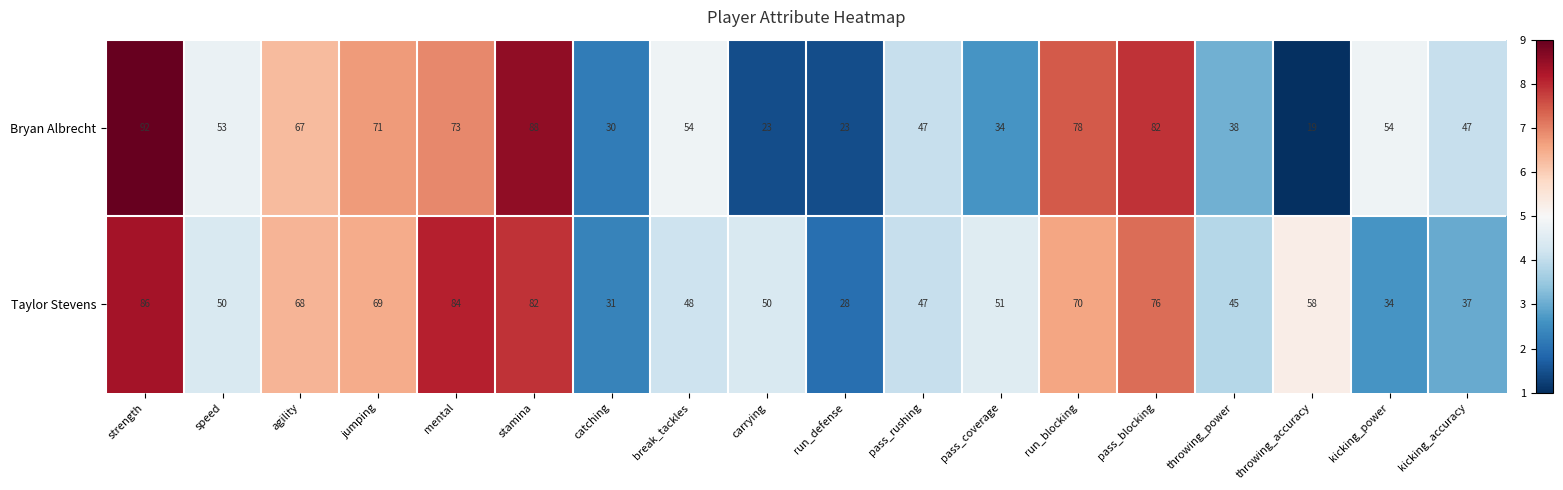

Count the number of data series in this chart.

2